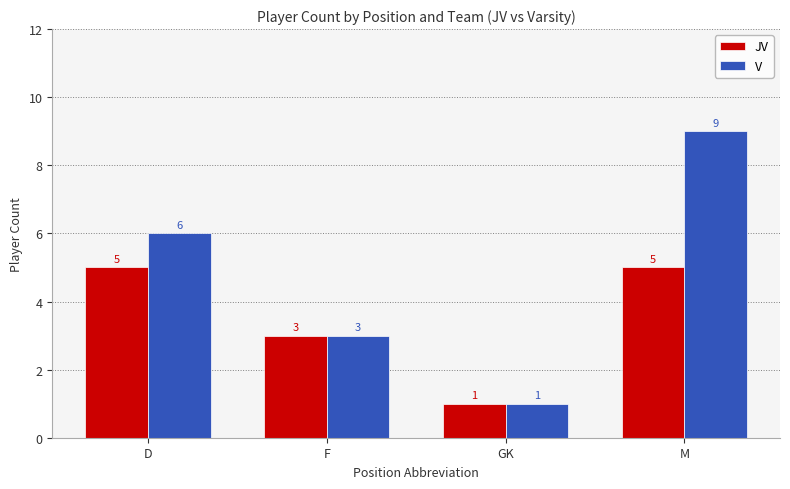

What position from the right is GK?

2